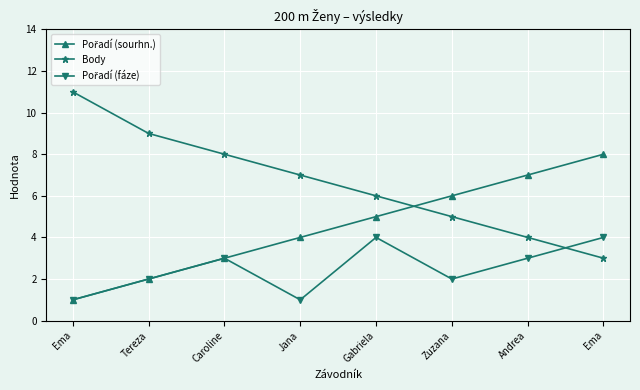

Does the chart display data point markers on the line(s)?

Yes